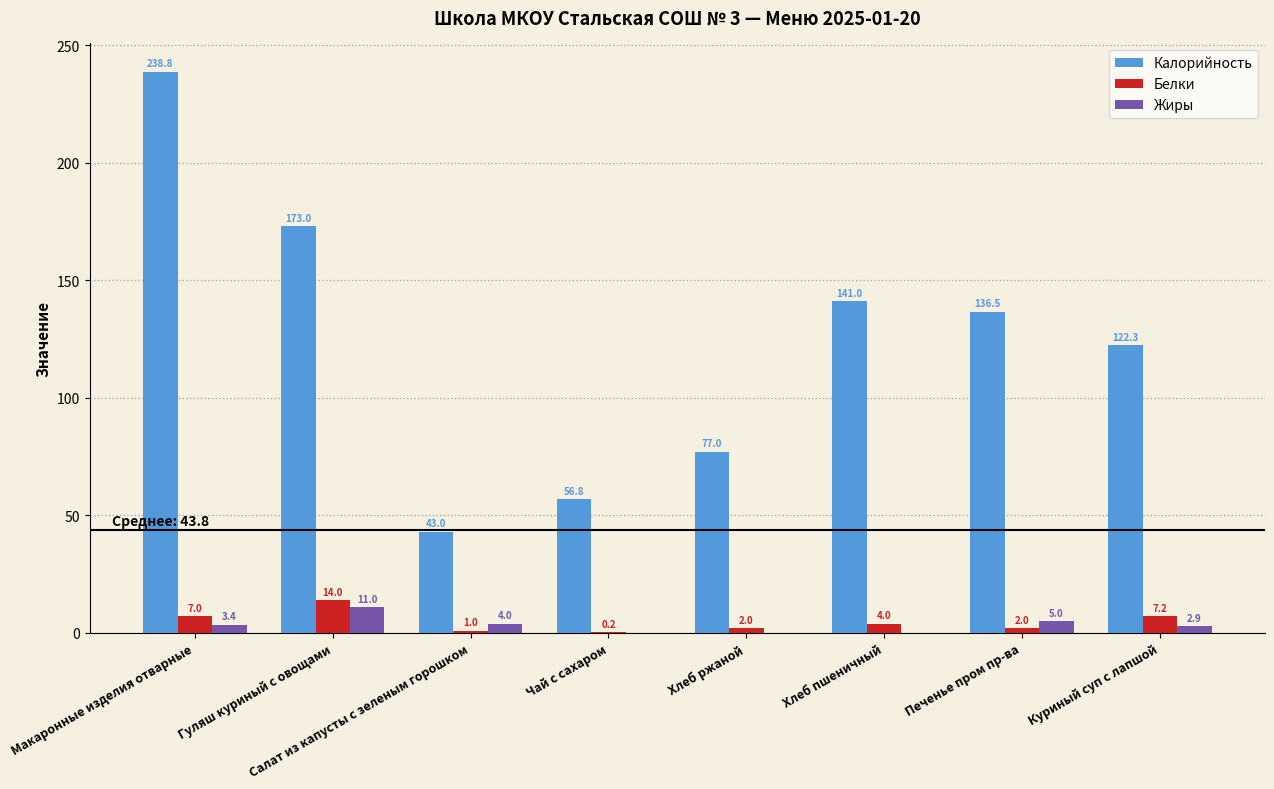

What is the sum of all Белки values?

37.4